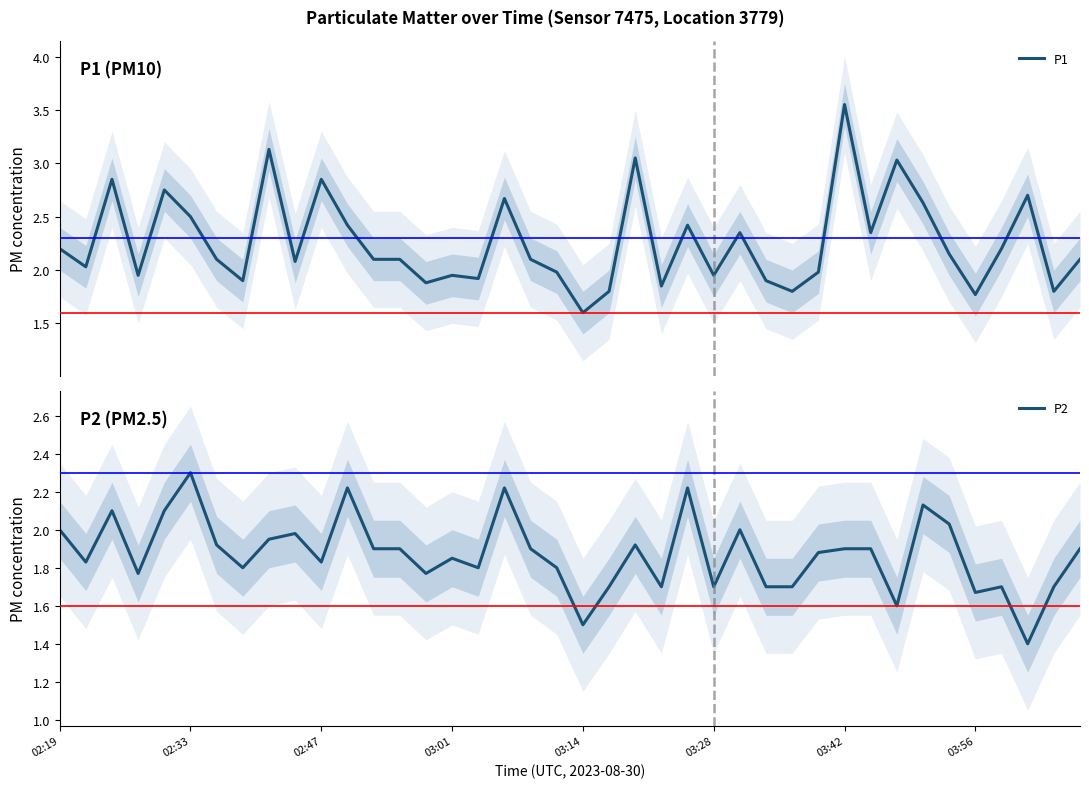

What is the spread (max minus min) of values at 14?

0.1